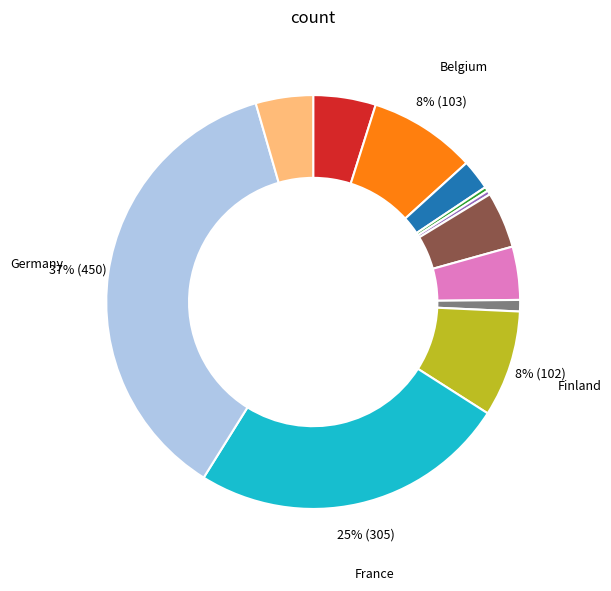

Count the number of slices in the pie.

12